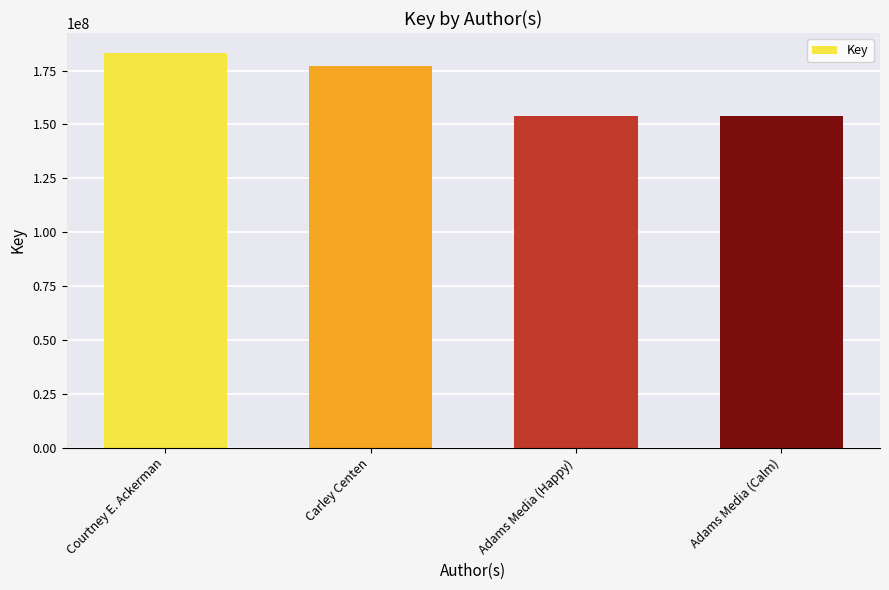

Are the bars horizontal?

No